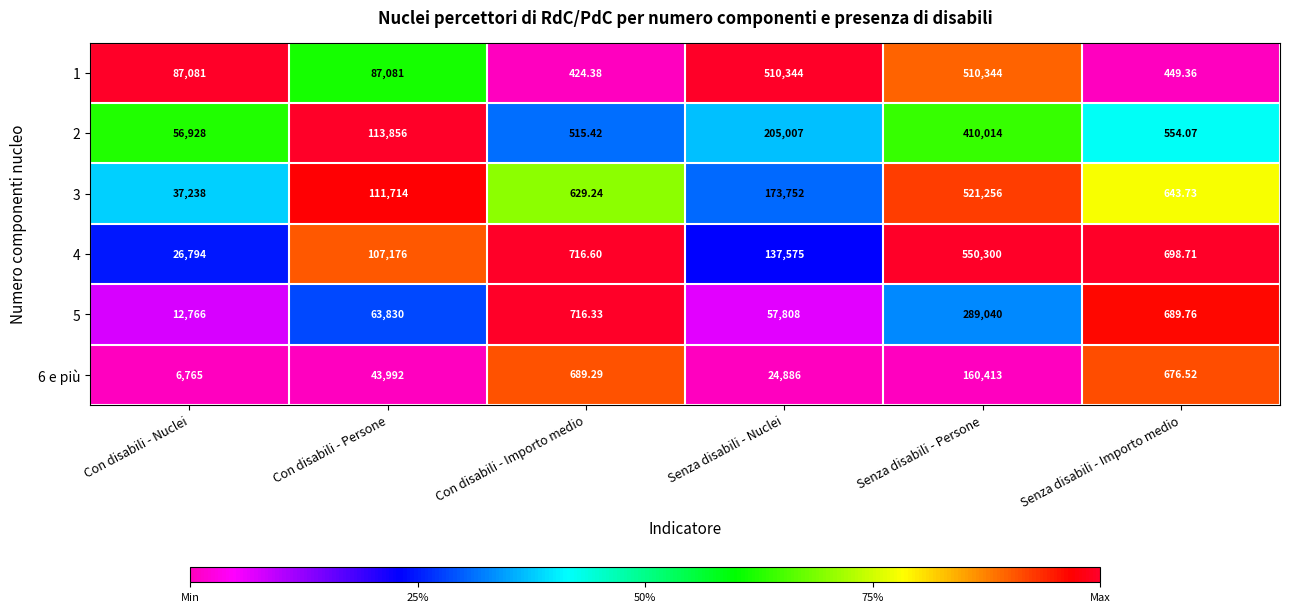

List the labels in order of 4 value, largest first.

Senza disabili - Persone, Senza disabili - Nuclei, Con disabili - Persone, Con disabili - Nuclei, Con disabili - Importo medio, Senza disabili - Importo medio